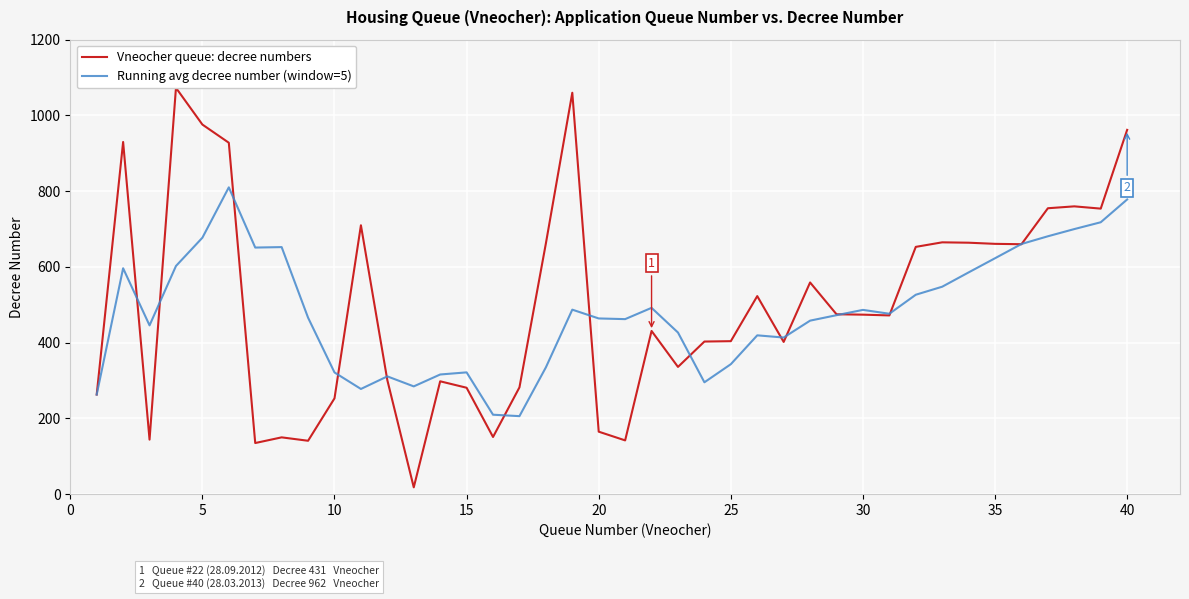

How many interior local valleys does the Running avg decree number (window=5) series have?

9